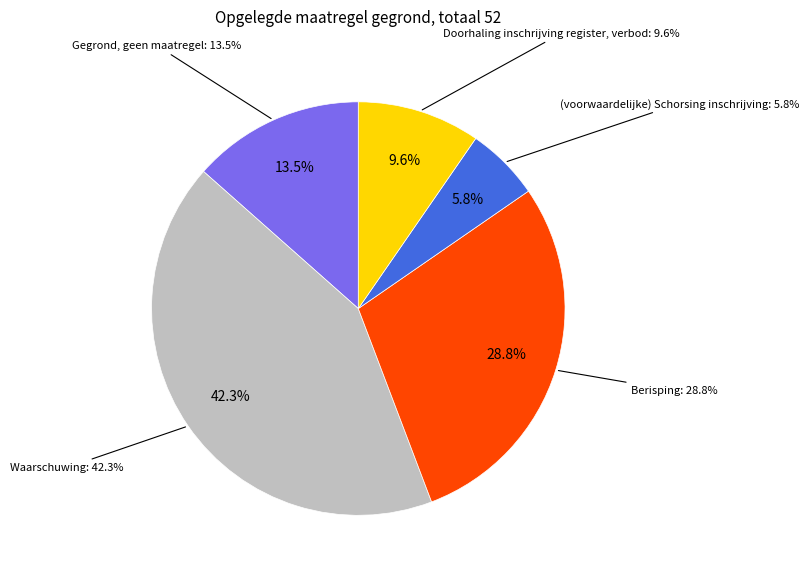

What is the largest slice in the pie chart?

Waarschuwing